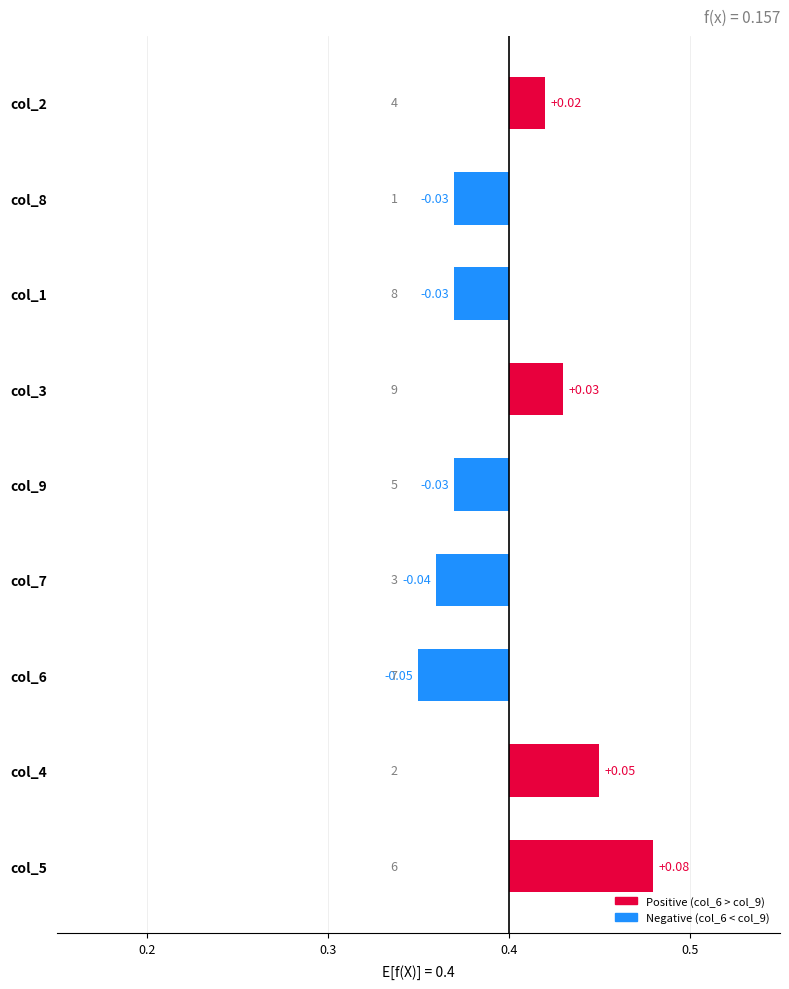

What is the difference between the values at col_2 and col_1?

0.1